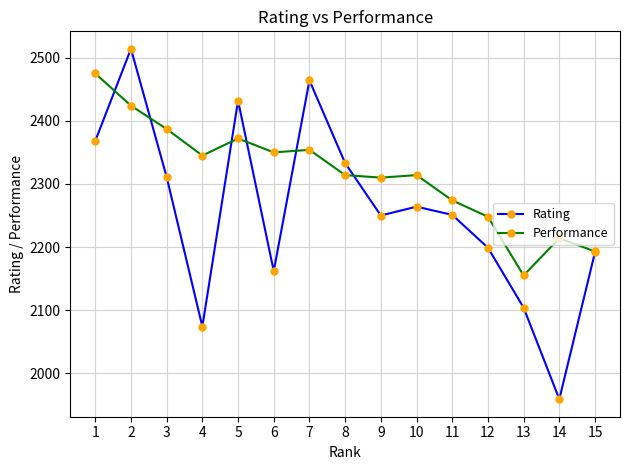

What are all the series names shown in the legend?

Rating, Performance